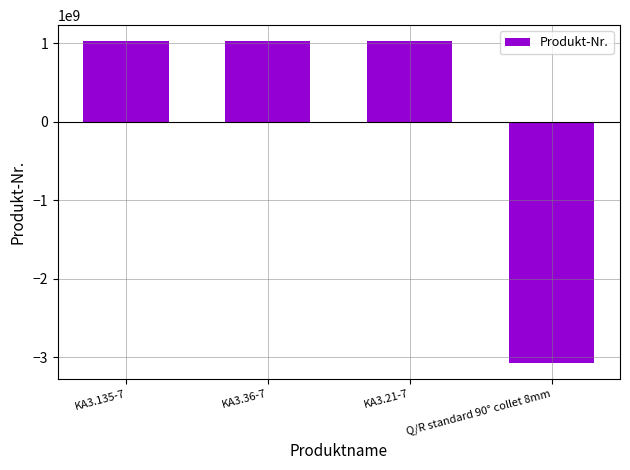

What is the difference between the values at KA3.135-7 and Q/R standard 90° collet 8mm?

4101201687.0